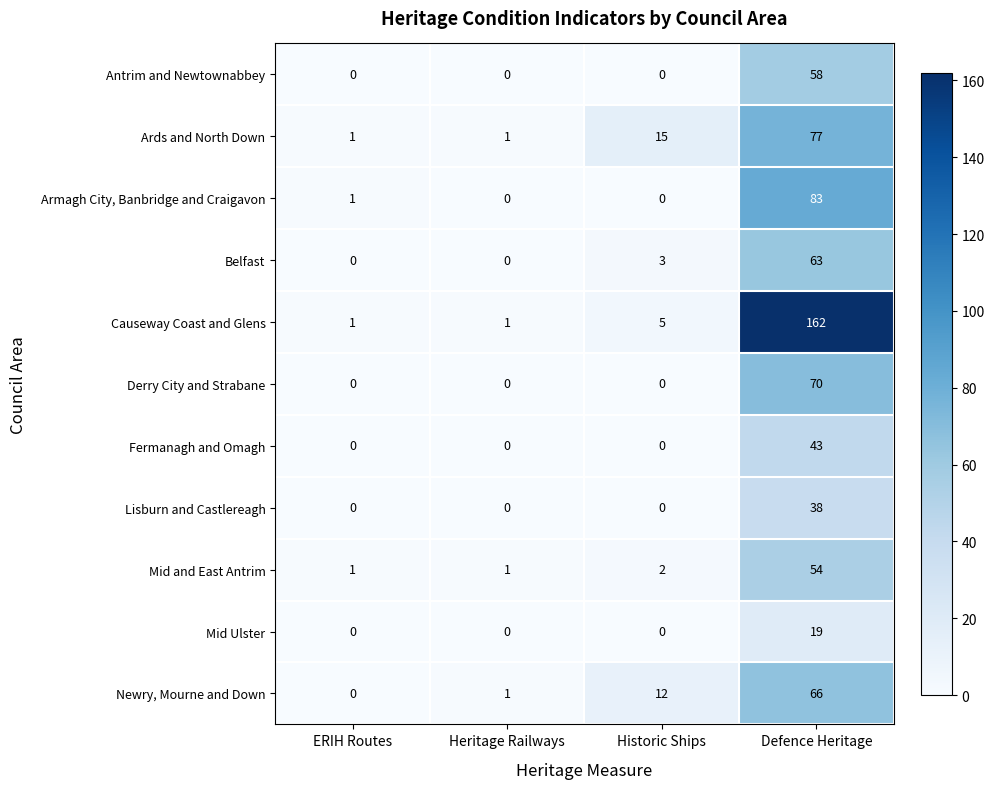

Count the number of data series in this chart.

11